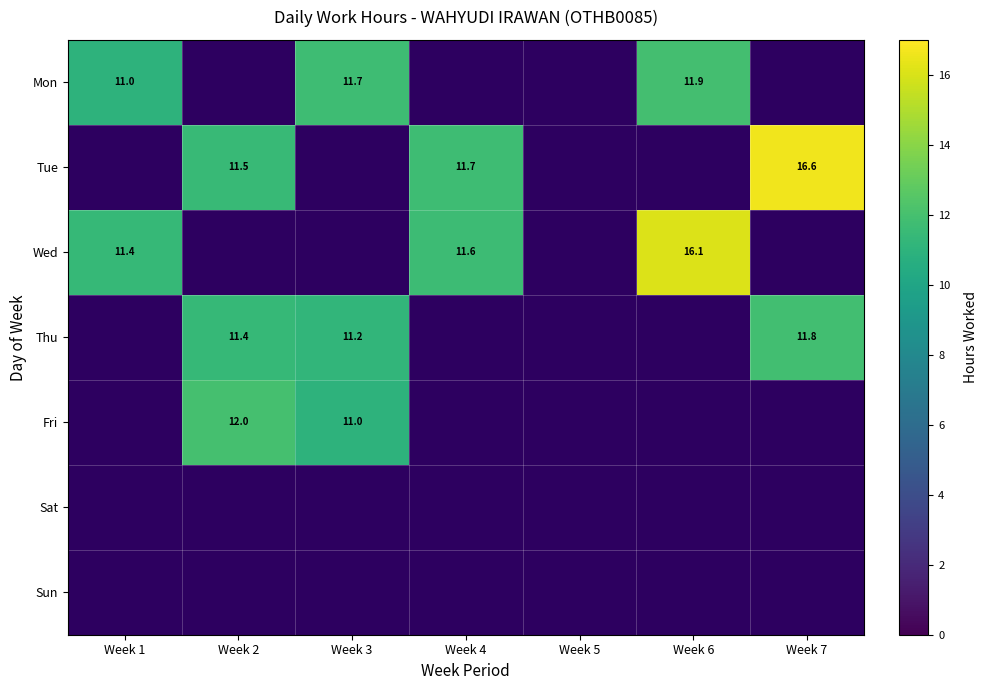

At which category does the chart reach its peak across all series?

Week 7